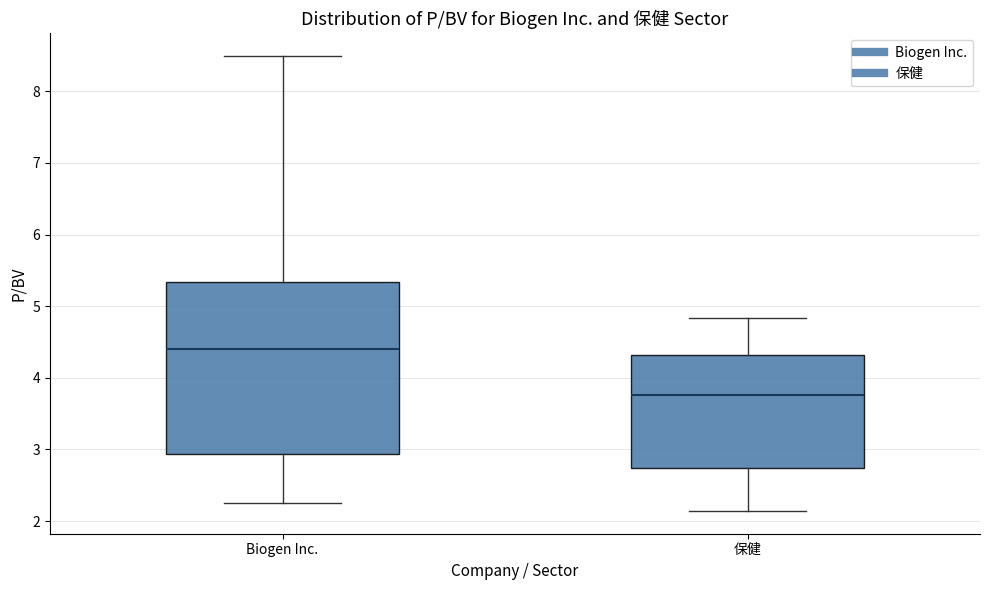

Reading left to right, transcribe this box plot: for each box, give where its median line is, the range the box spans, and where its two whiskers end, as read against the y-axis. The values are not printed on the chart, so give them approximately, as read against the axis.

Biogen Inc.: median 4.4, box 2.9 to 5.3, whiskers 2.3 to 8.5
保健: median 3.8, box 2.7 to 4.3, whiskers 2.1 to 4.8